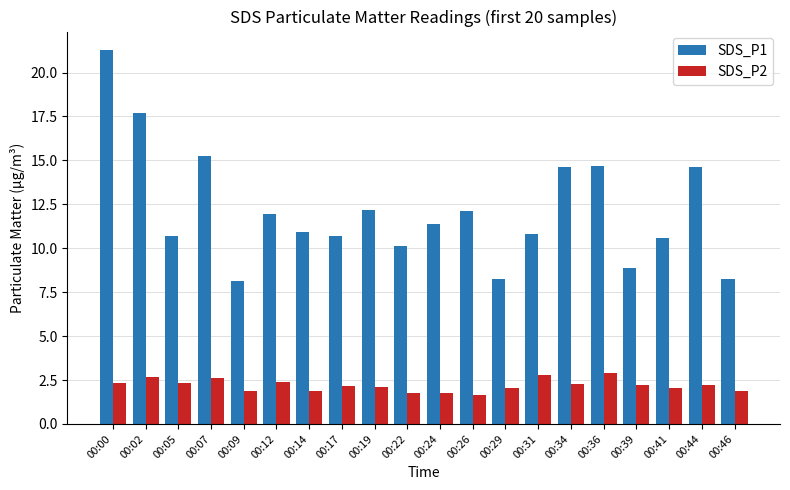

Which series has the widest spread of values?

SDS_P1